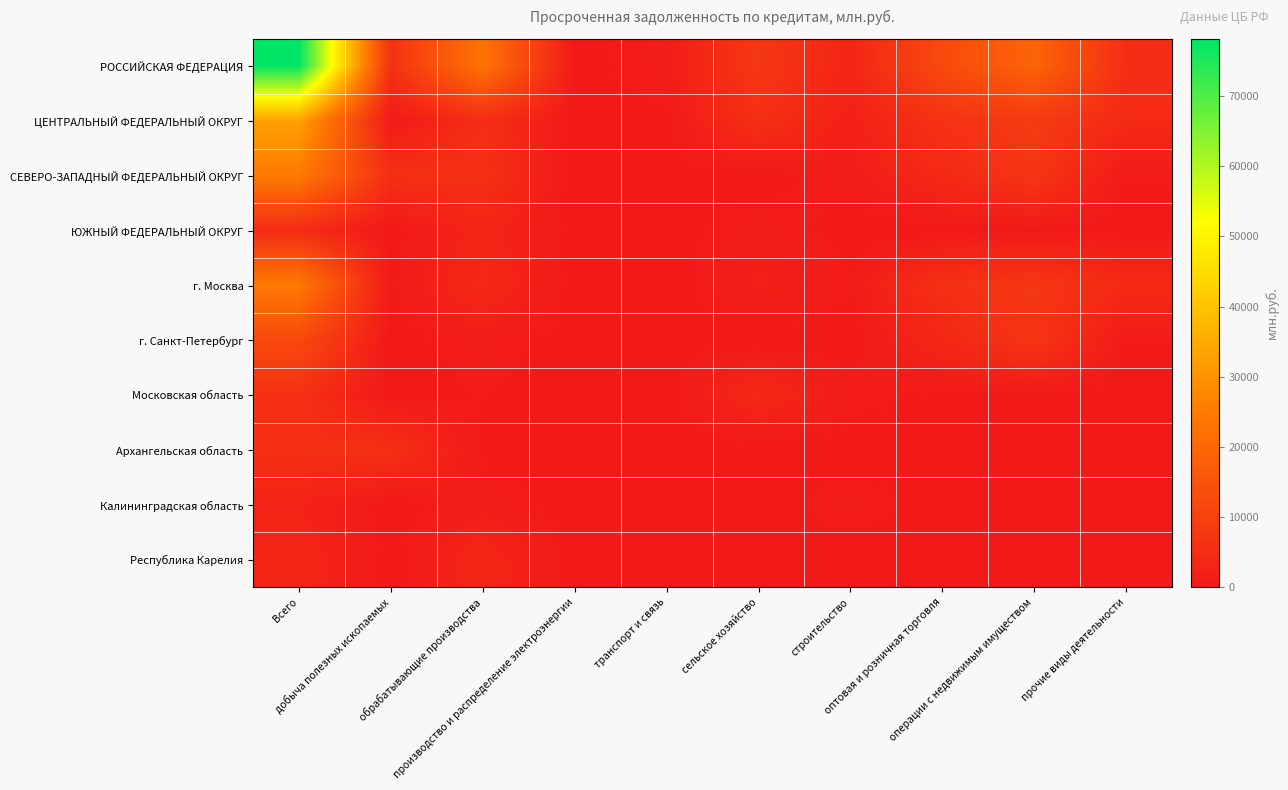

What is the total value across all series at обрабатывающие производства?

47963